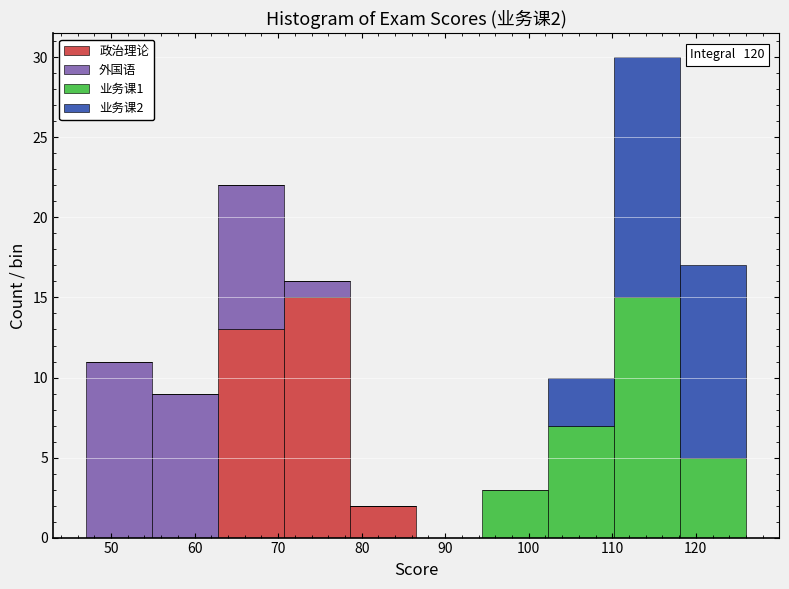

Which range on the x-axis has the tallest stacked bar (by total height)?

110.2 to 118.1